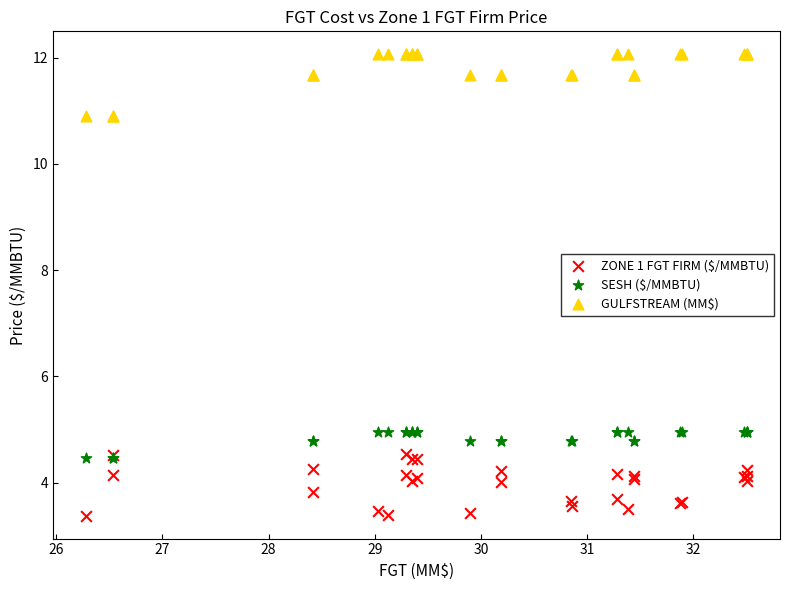

Which series reaches the minimum Y coordinate?

ZONE 1 FGT FIRM ($/MMBTU)